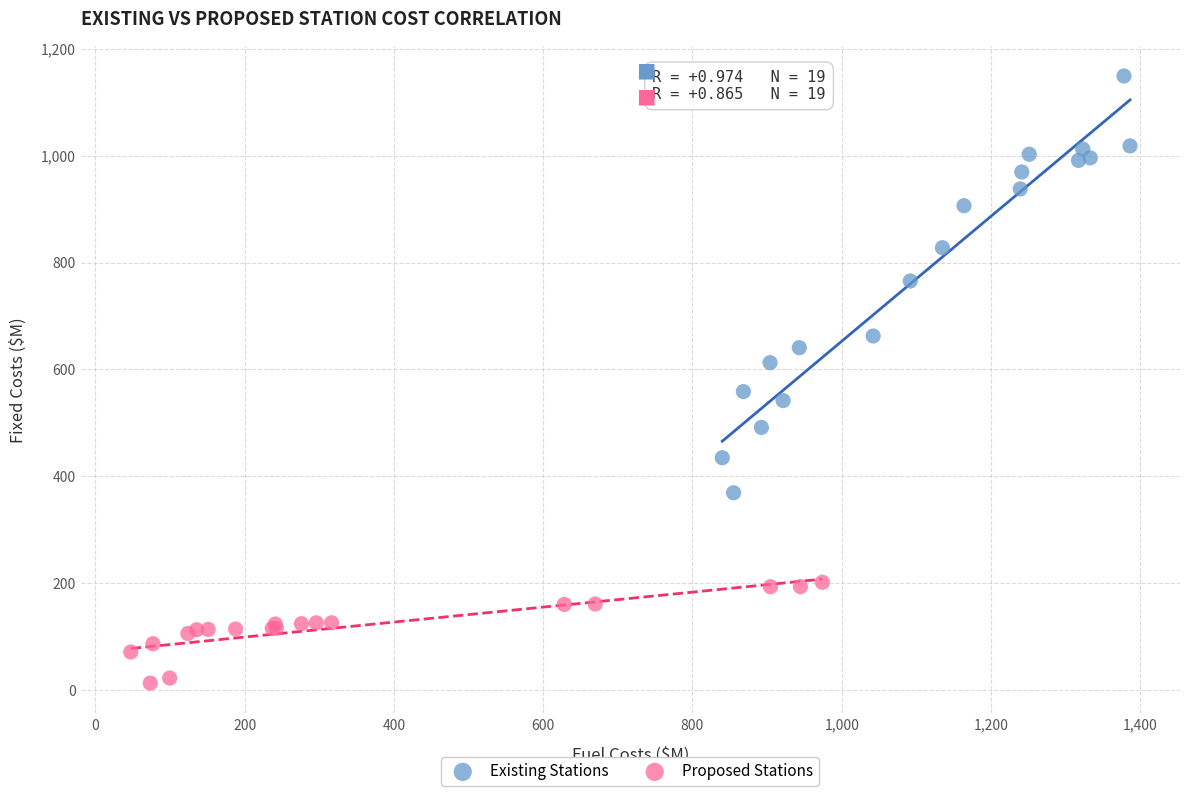

Which series contains the lowest Y value?

Proposed Stations